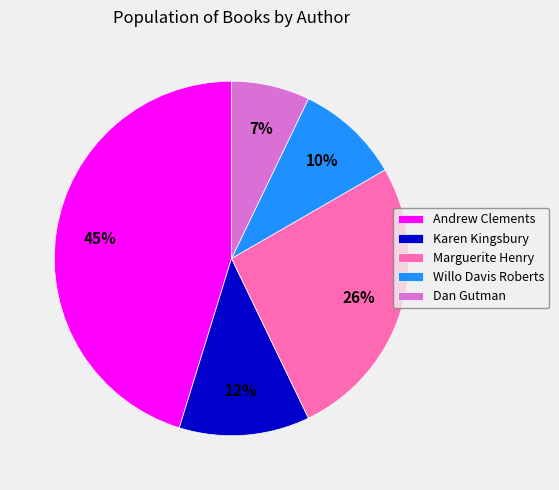

Is it true that Willo Davis Roberts is 18% of the pie?

False